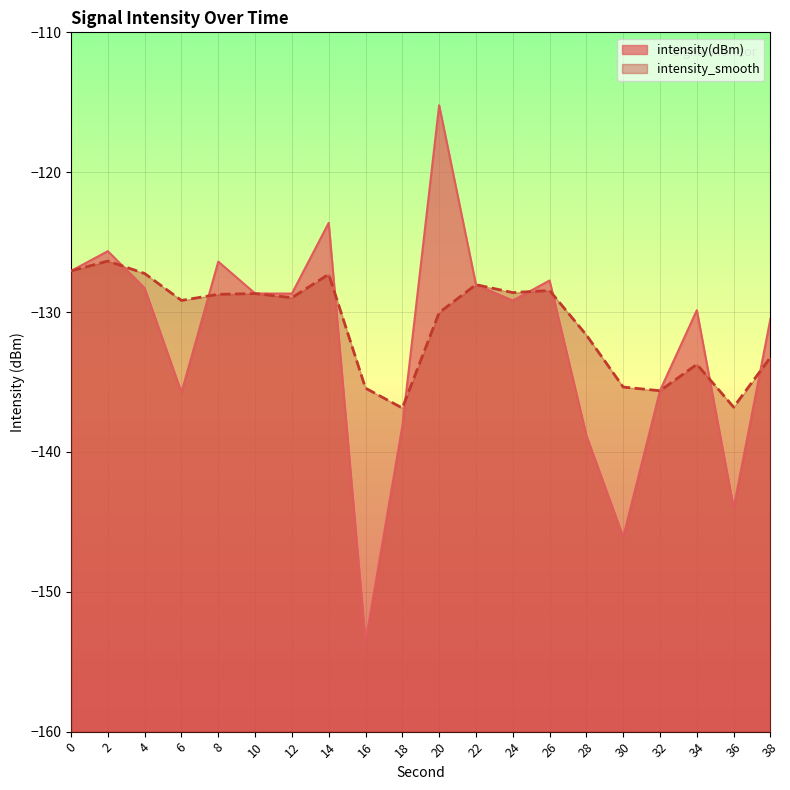

Read the intensity(dBm) value at 16.

-153.6